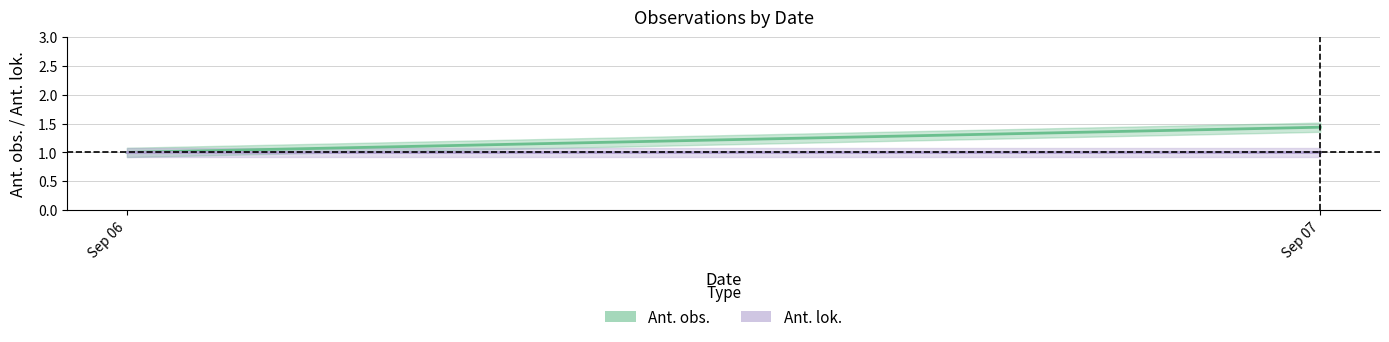

True or false: Ant. lok. and Ant. obs. cross at least once.

False